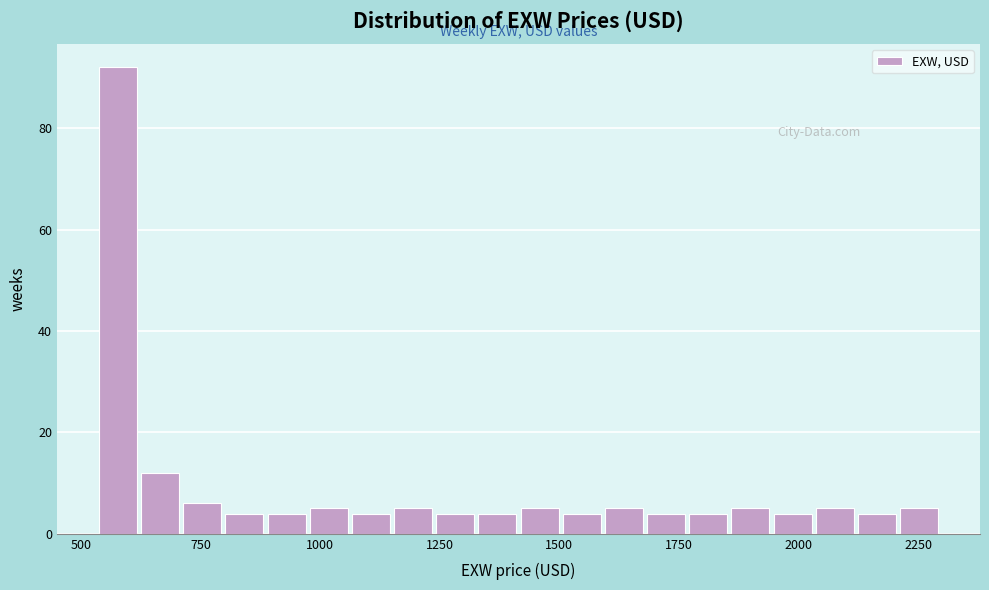

Read against the x-axis, roughly where is the centre of the tallest bar?

600